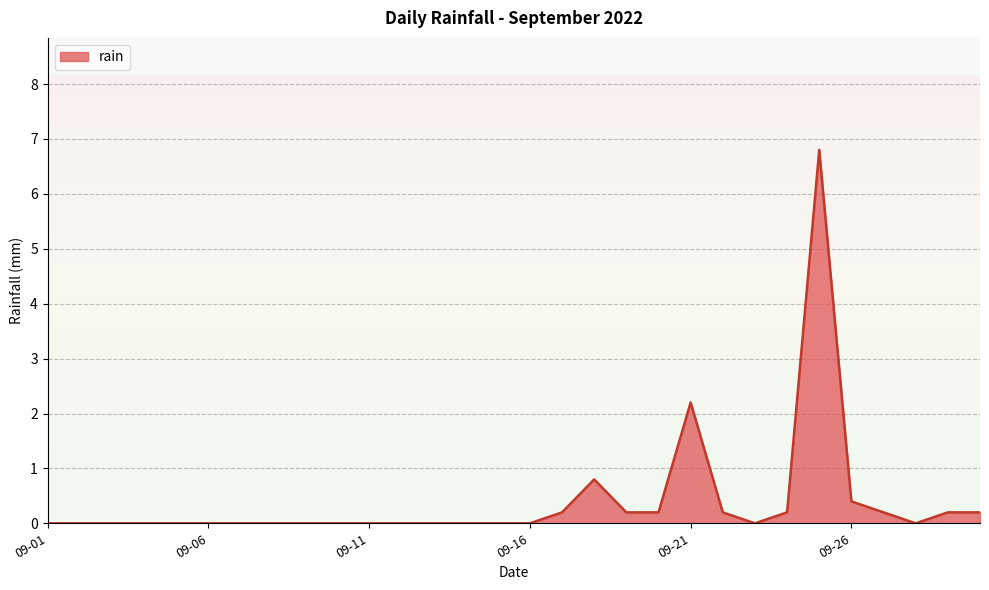

List the labels in order of value, largest first.

2022-09-25, 2022-09-21, 2022-09-18, 2022-09-26, 2022-09-17, 2022-09-19, 2022-09-20, 2022-09-22, 2022-09-24, 2022-09-27, 2022-09-29, 2022-09-30, 2022-09-01, 2022-09-02, 2022-09-03, 2022-09-04, 2022-09-05, 2022-09-06, 2022-09-07, 2022-09-08, 2022-09-09, 2022-09-10, 2022-09-11, 2022-09-12, 2022-09-13, 2022-09-14, 2022-09-15, 2022-09-16, 2022-09-23, 2022-09-28